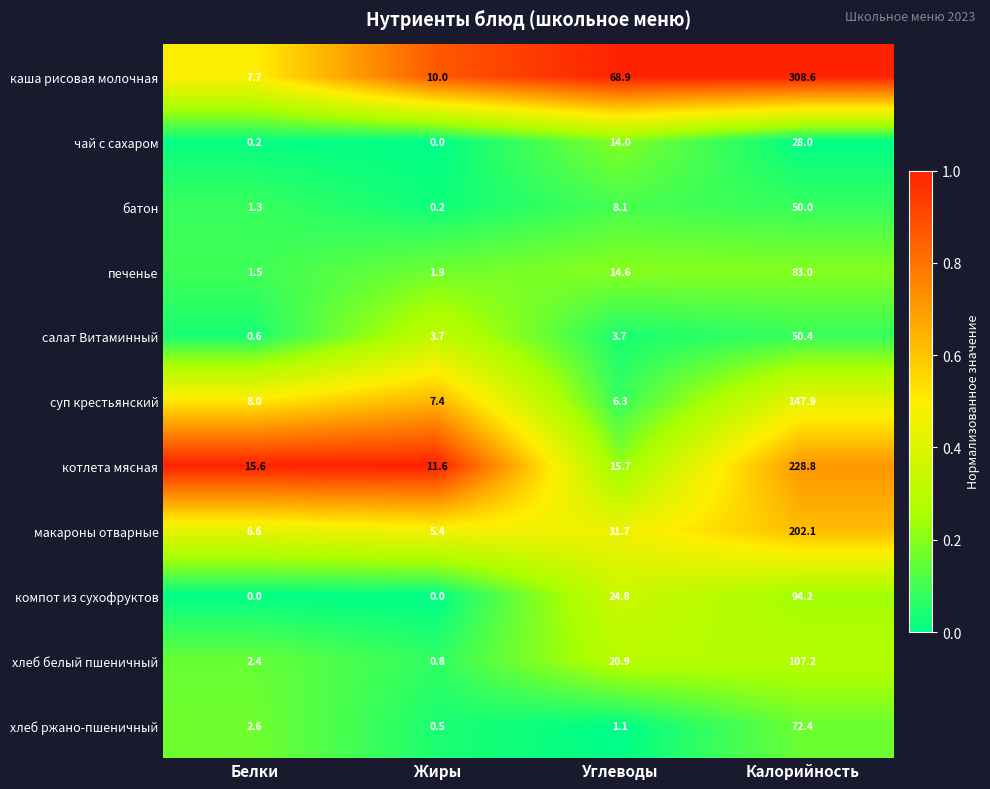

What is the spread (max minus min) of values at Калорийность?

280.6